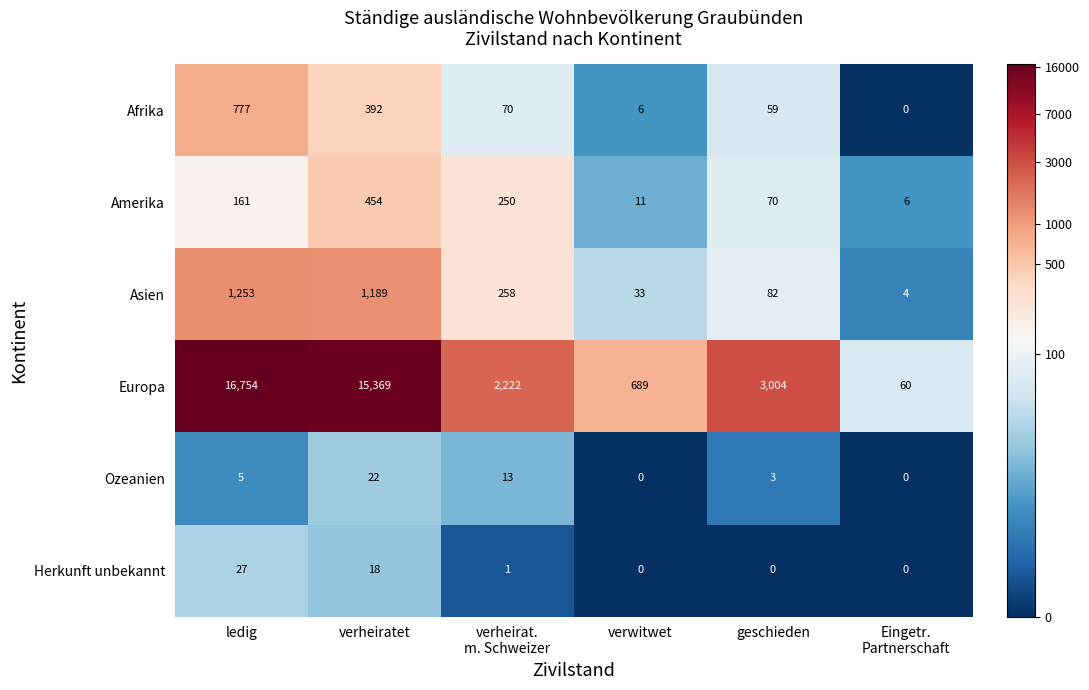

What is the difference between the second highest and minimum values in the Asien series?

1185